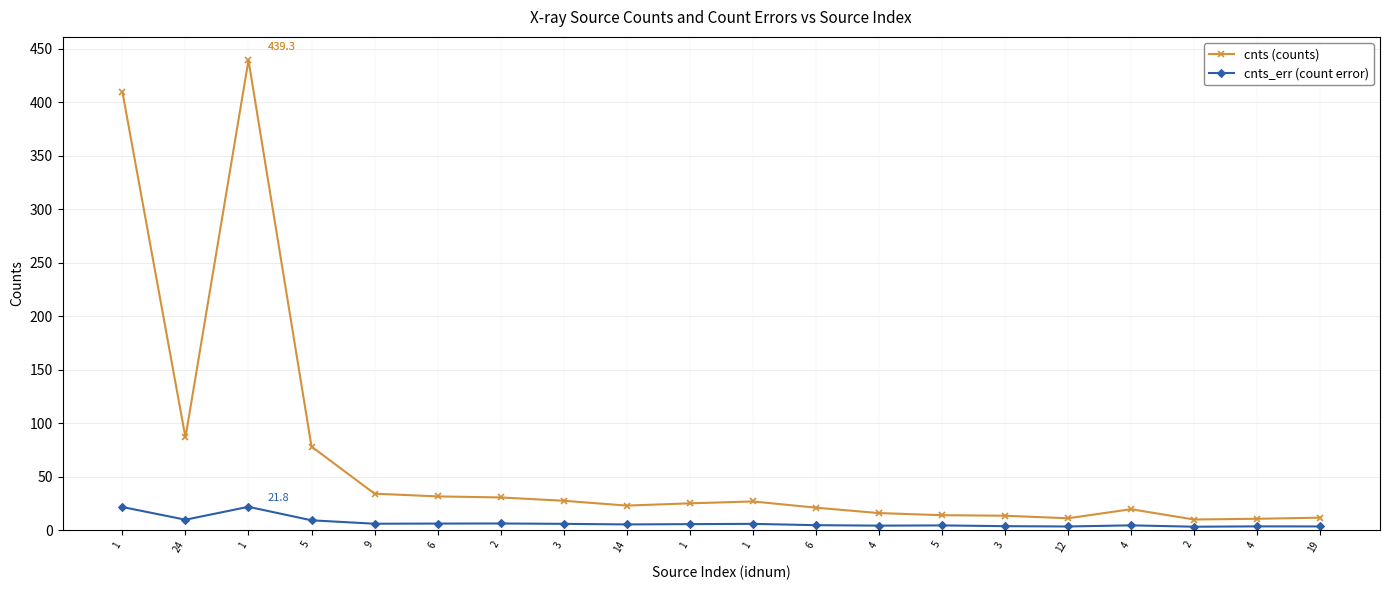

How many lines are shown in the chart?

2